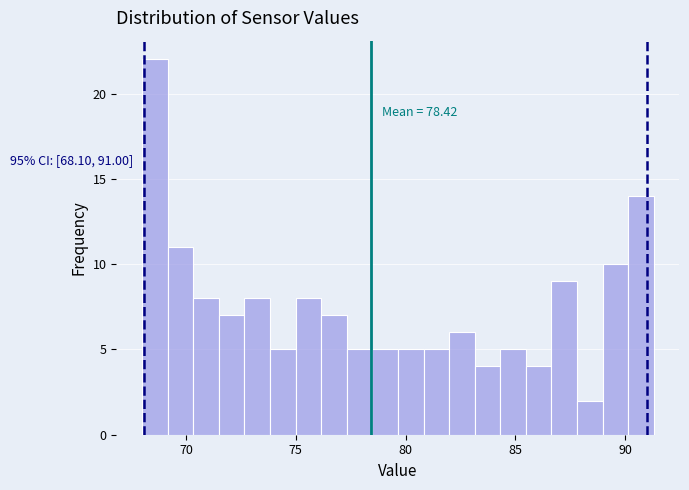

Around what value on the x-axis is the tallest bar? Give the approximate position of its centre, as read against the axis.

68.5